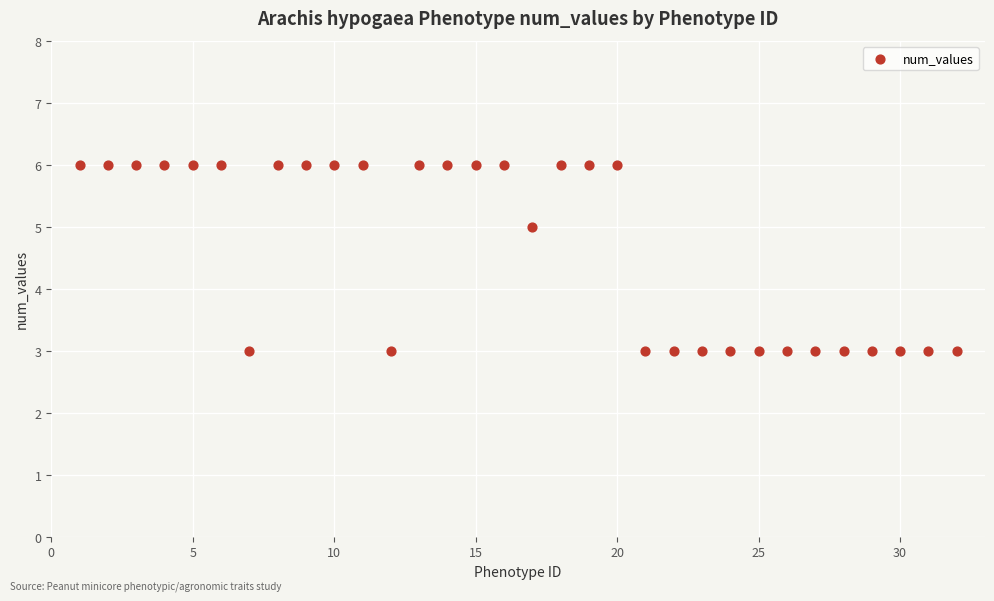

What is the range of Y values (max minus min)?

3